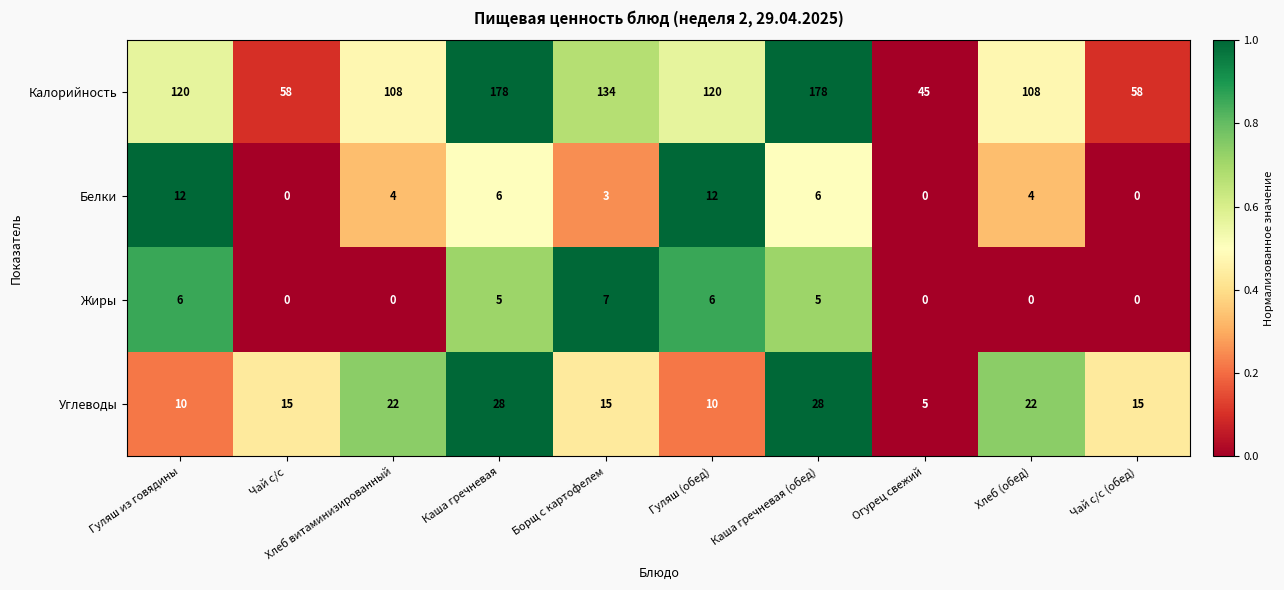

At which label does Жиры reach its peak?

Борщ с картофелем